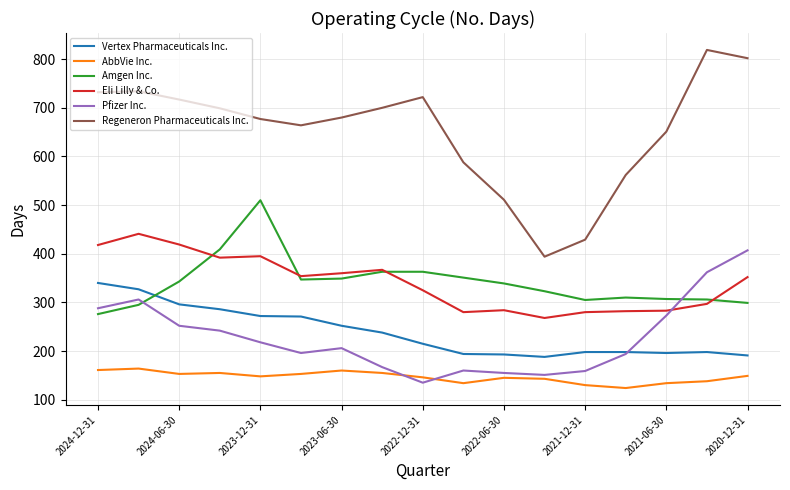

Count the number of categories in the chart.

17